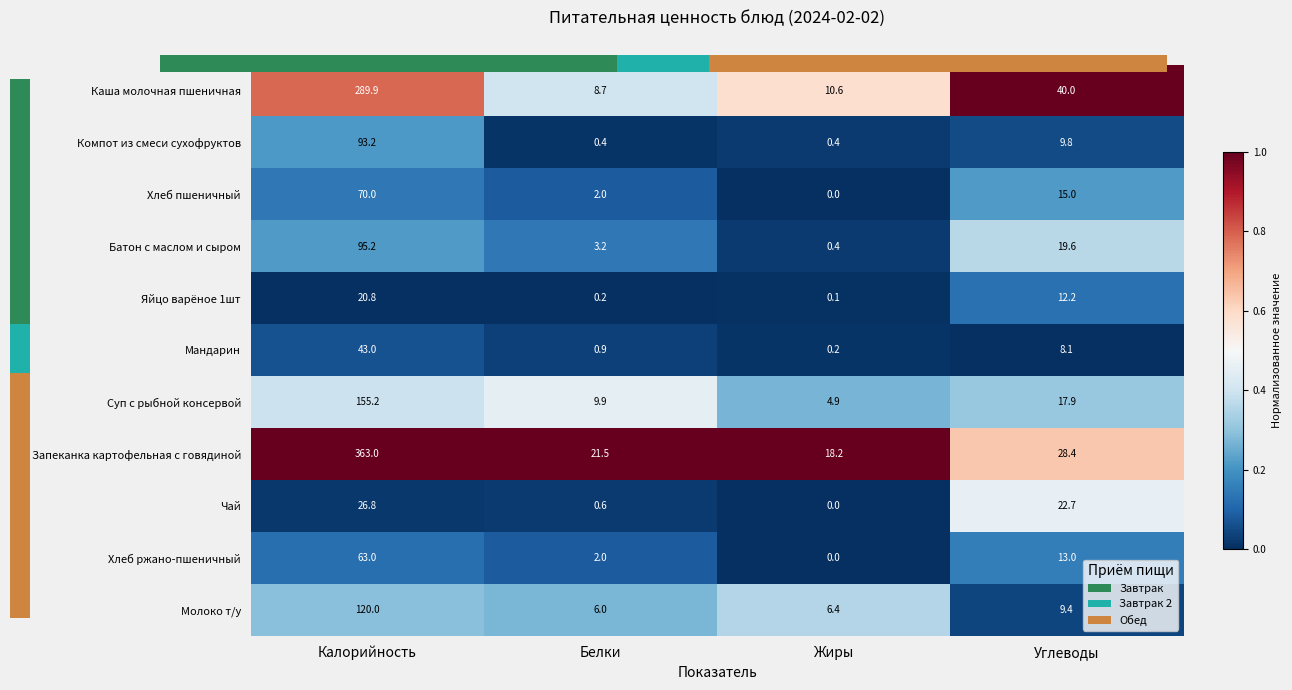

Is it true that Хлеб ржано-пшеничный equals 0.0 at Жиры?

True